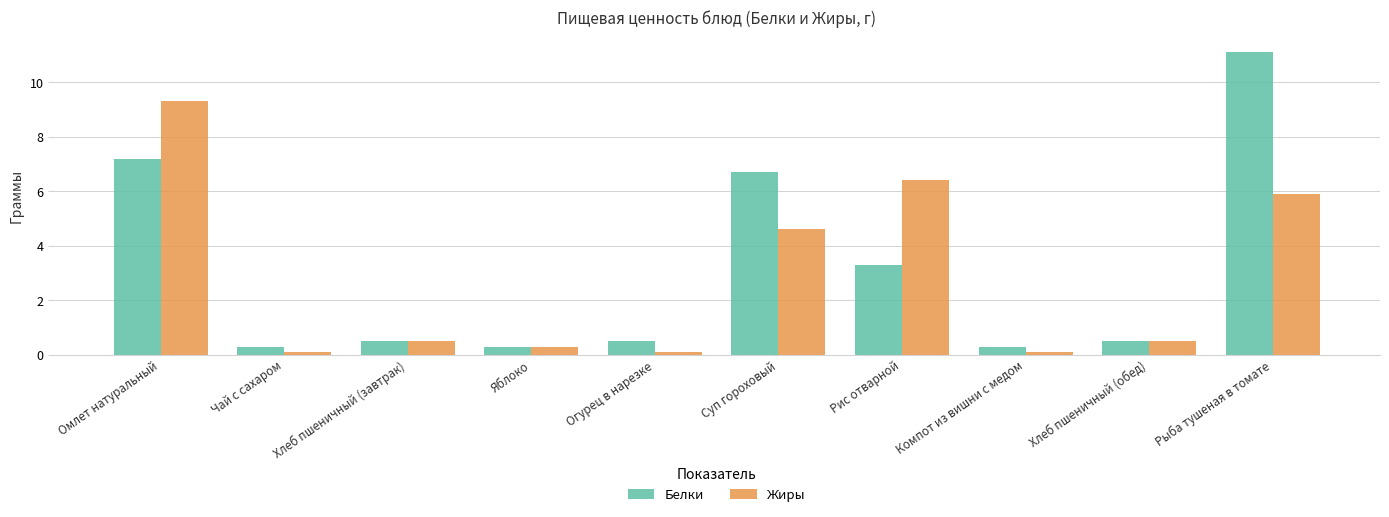

What is the approximate value of Белки at Чай с сахаром?

0.3